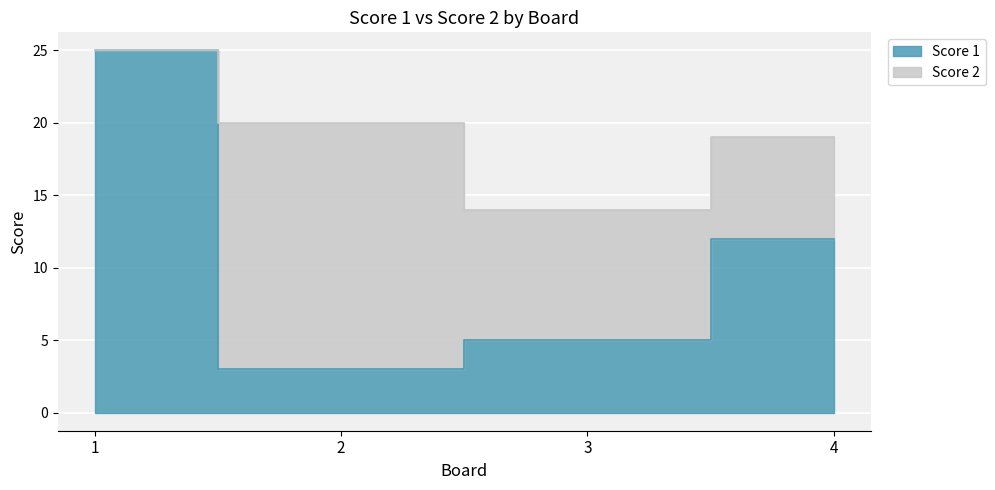

List the labels in order of value, smallest first.

2, 3, 4, 1